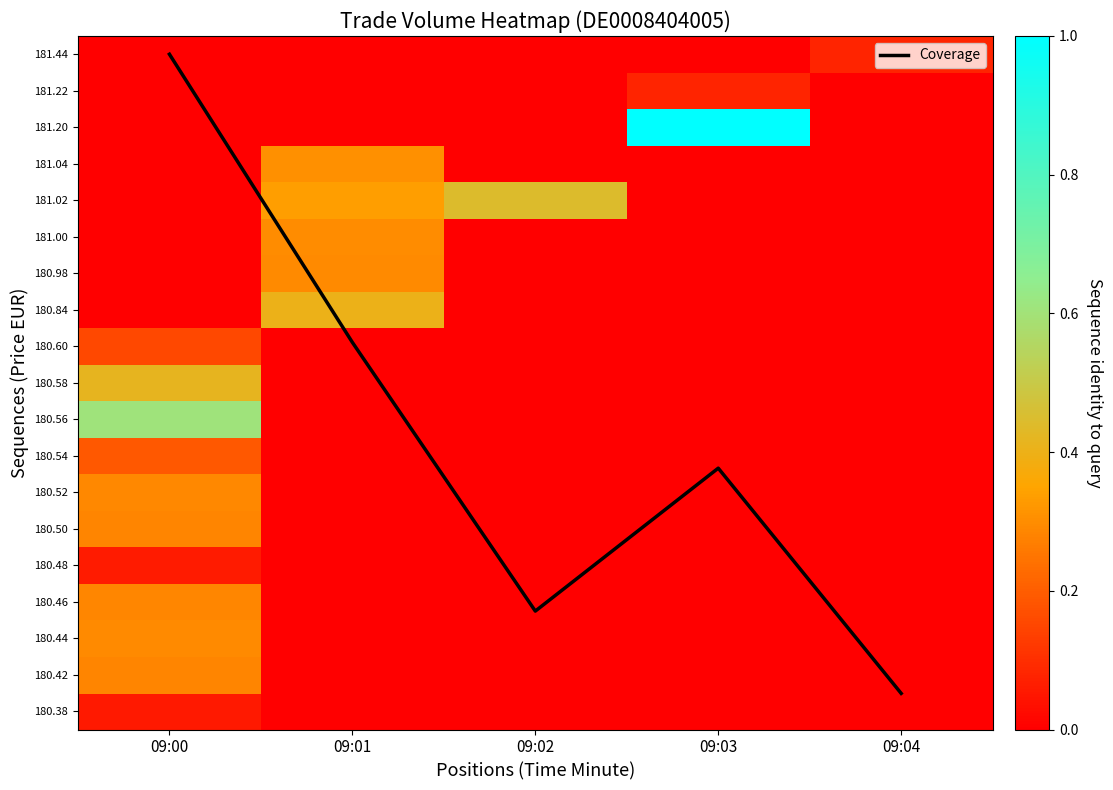

At which label does 180.52 reach its minimum?

09:01